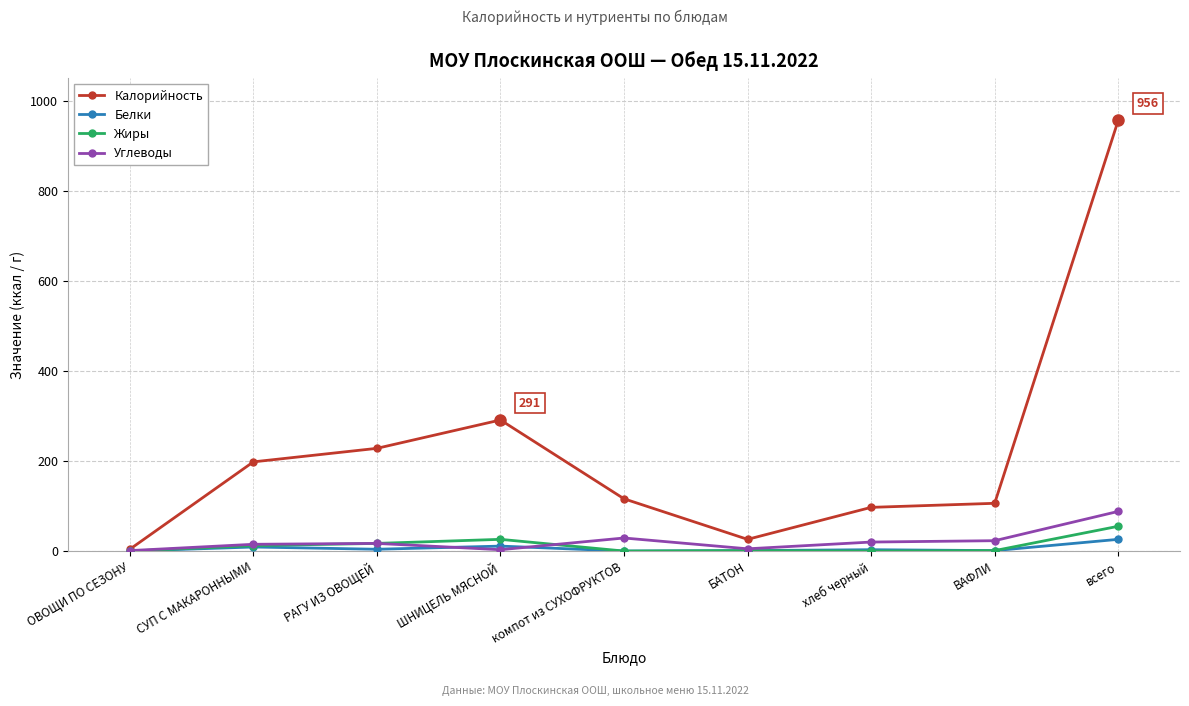

What is the highest value of the Калорийность series?

956